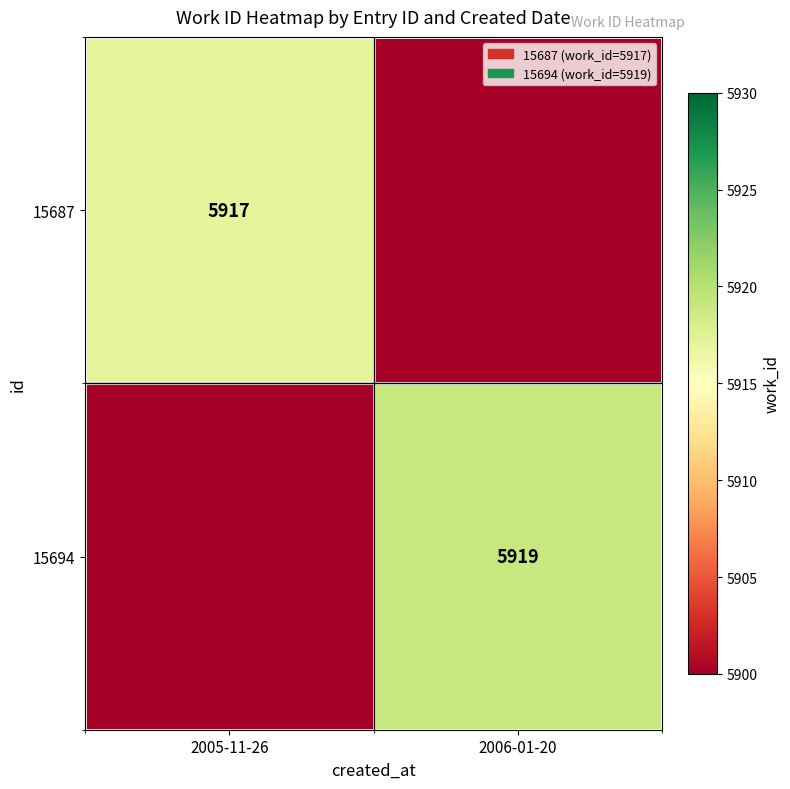

True or false: 15694 has a value of 9100 at 2006-01-20.

False